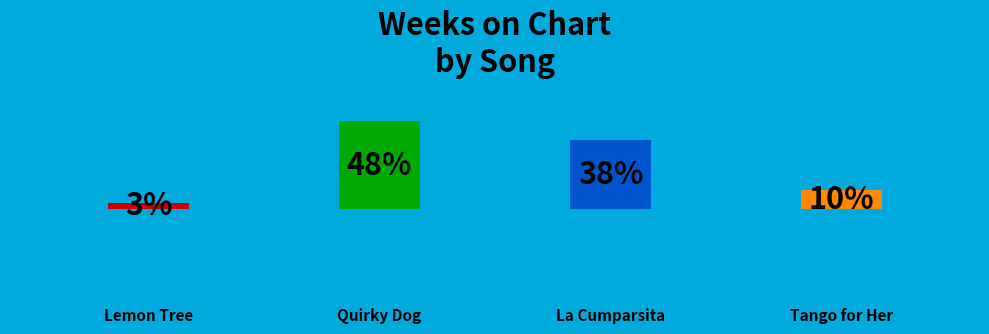

Do Tango for Her and La Cumparsita together represent more than half of the pie?

No